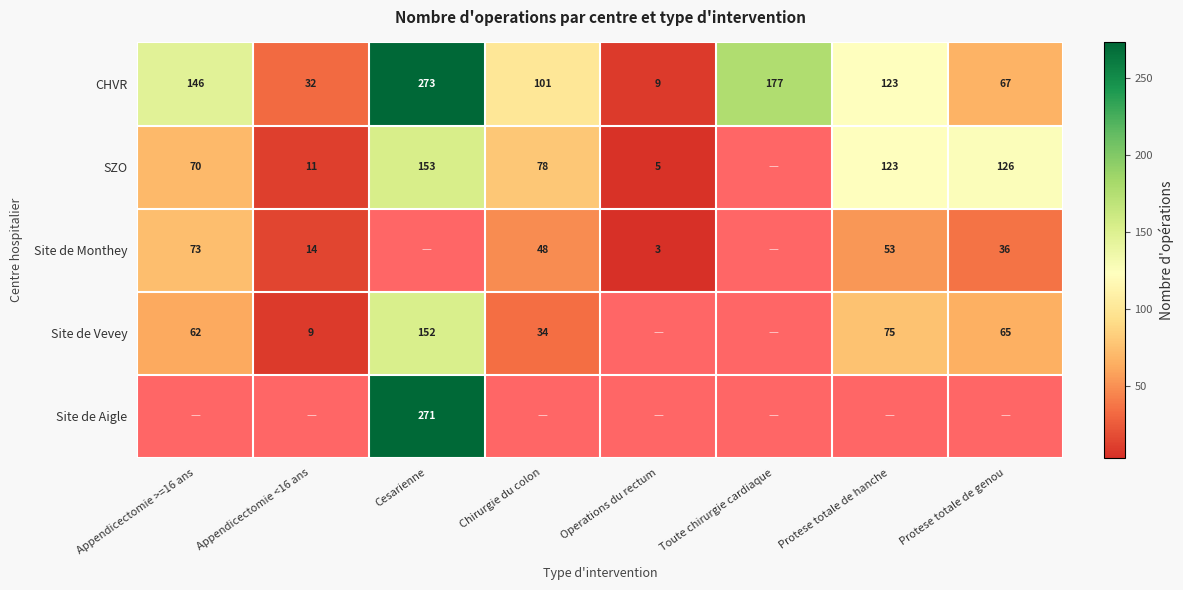

Which has a higher value, Protese totale de hanche or Appendicectomie <16 ans?

Protese totale de hanche